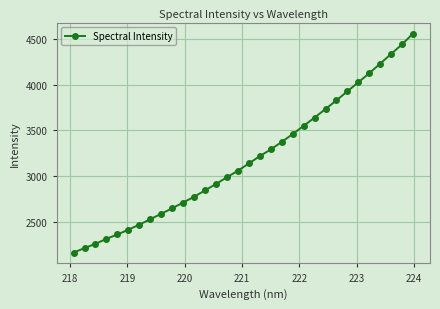

True or false: there are more than 2 points higher than both neighbors.

False